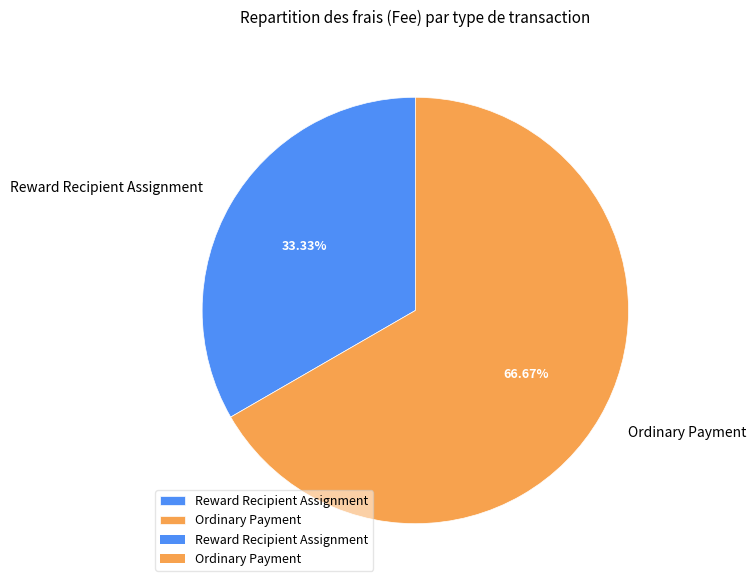

To the nearest percent, what percentage of the pie is Ordinary Payment?

67%